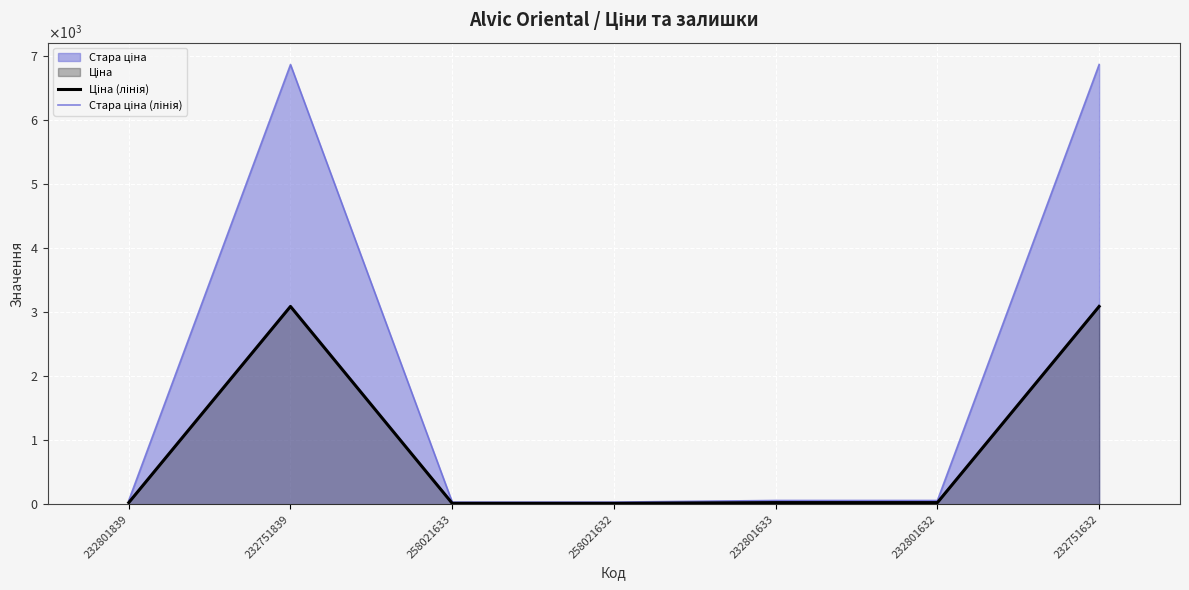

True or false: Ціна (лінія) has a value of 27.0 at 232801632.

True